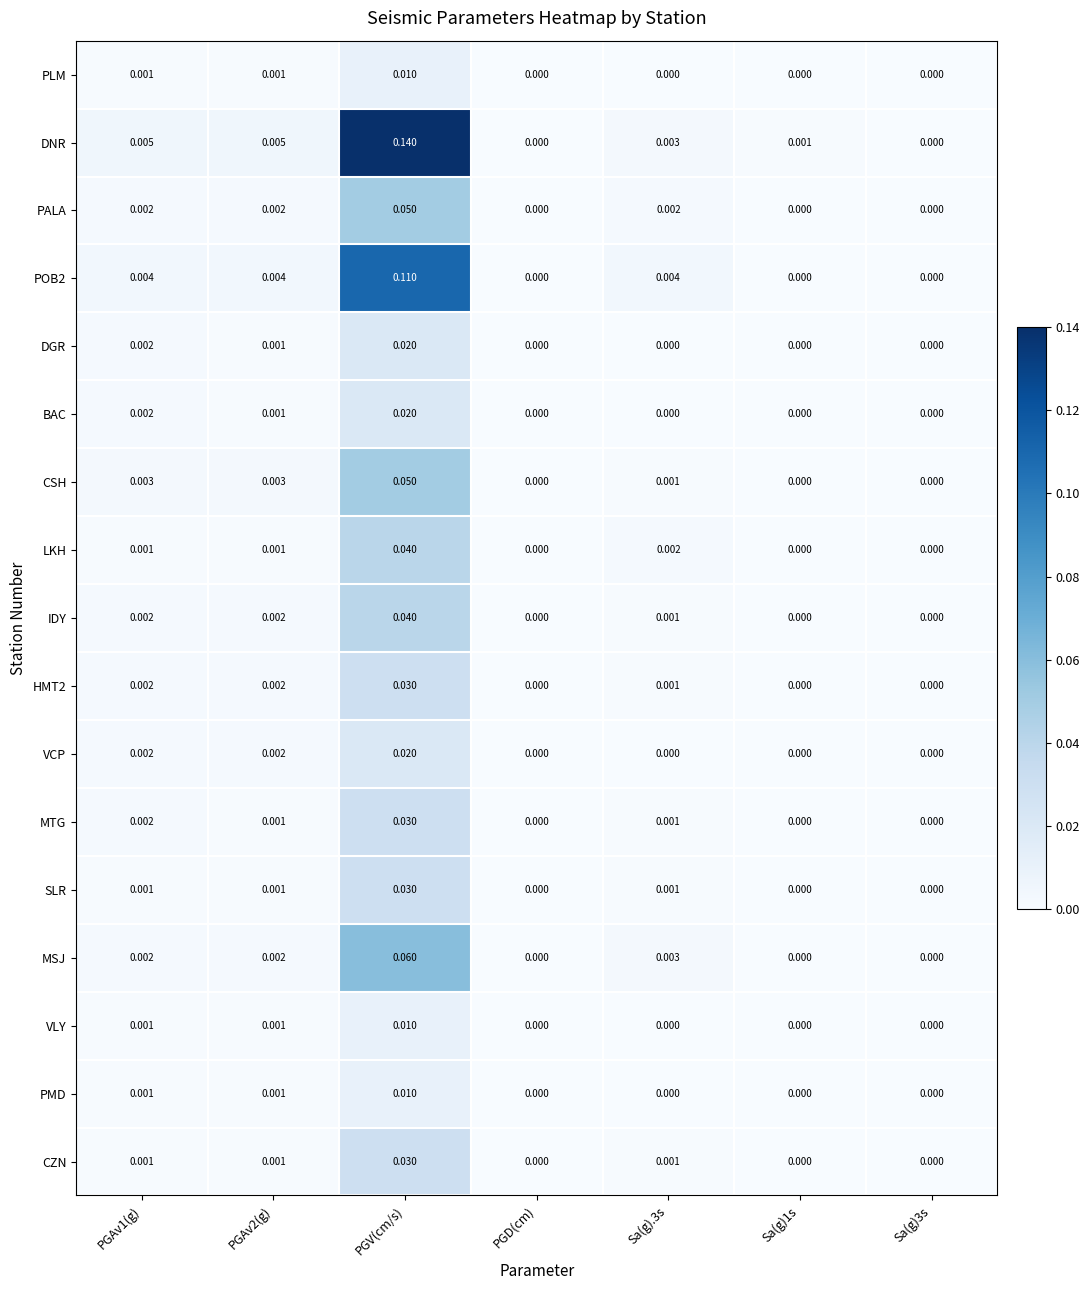

Which series has the largest total across all categories?

DNR